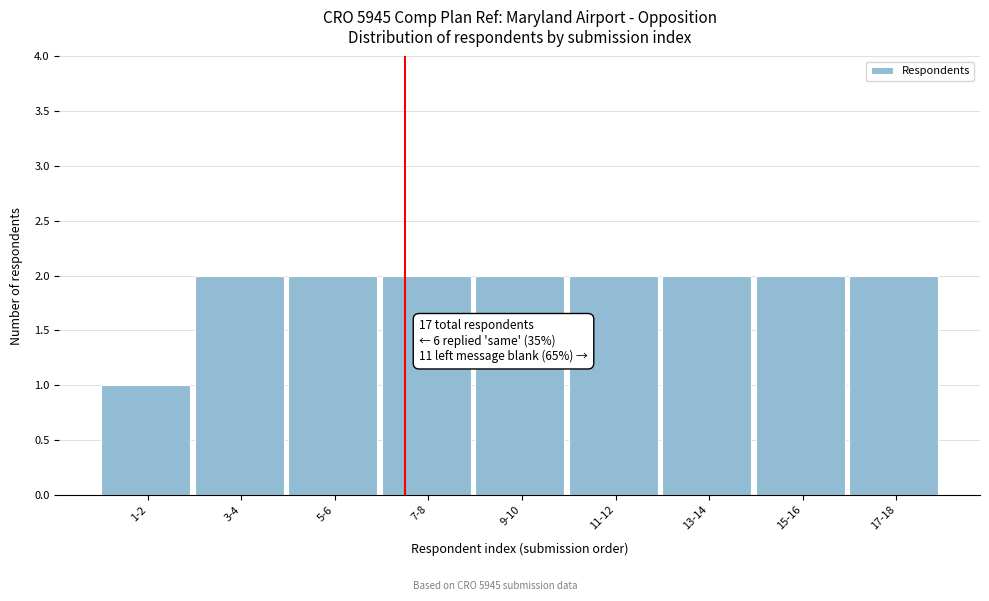

Reading left to right, extract all data points from this chart.

1	2	2	2	2	2	2	2	2